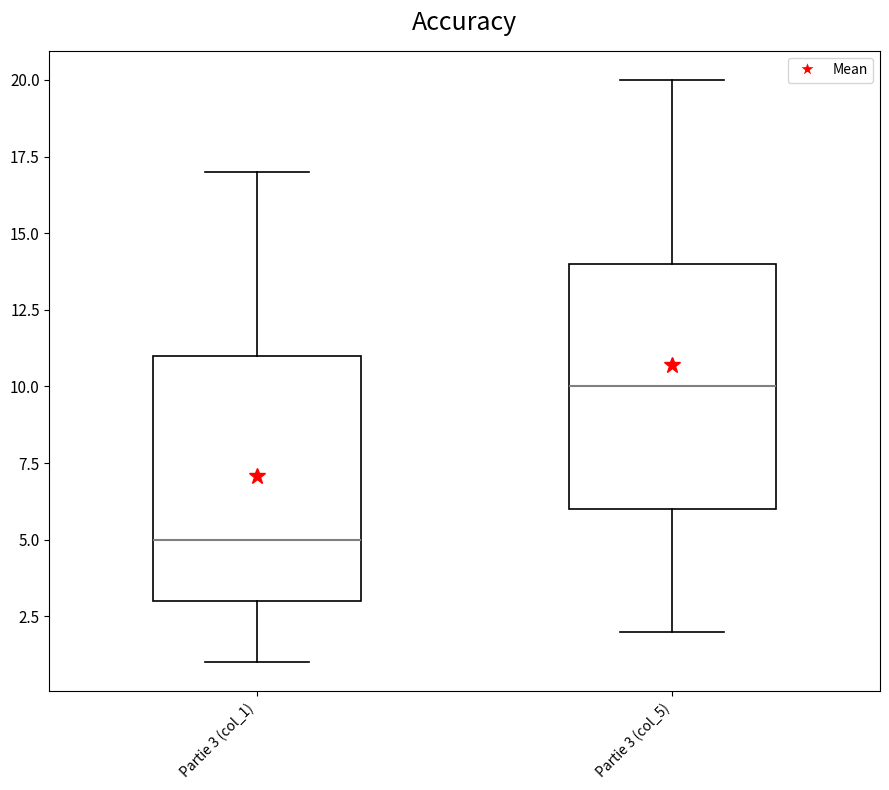

Reading left to right, read every box against the y-axis: the position of its median line, the range the box covers, and the ends of its whiskers. The values are not printed on the chart, so give them approximately, as read against the axis.

Partie 3 (col_1): median 5, box 3 to 11, whiskers 1 to 17
Partie 3 (col_5): median 10, box 6 to 14, whiskers 2 to 20